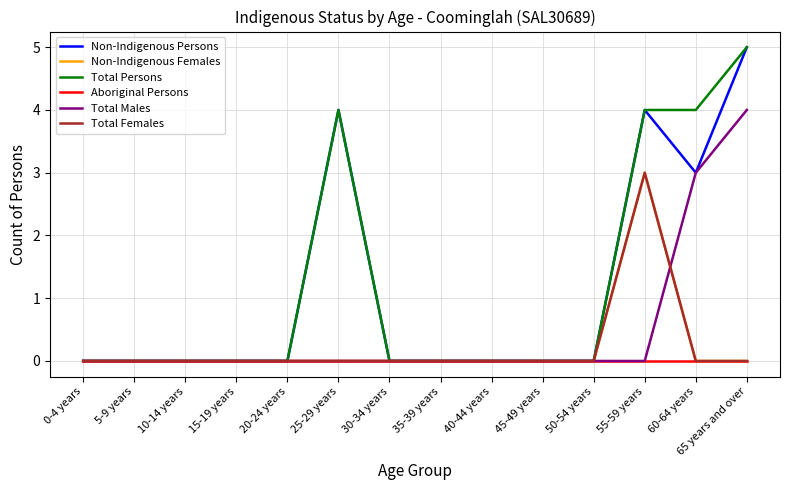

Reading left to right, extract all data points from this chart.

Non-Indigenous Persons: 0-4 years=0	5-9 years=0	10-14 years=0	15-19 years=0	20-24 years=0	25-29 years=4	30-34 years=0	35-39 years=0	40-44 years=0	45-49 years=0	50-54 years=0	55-59 years=4	60-64 years=3	65 years and over=5
Non-Indigenous Females: 0-4 years=0	5-9 years=0	10-14 years=0	15-19 years=0	20-24 years=0	25-29 years=0	30-34 years=0	35-39 years=0	40-44 years=0	45-49 years=0	50-54 years=0	55-59 years=3	60-64 years=0	65 years and over=0
Total Persons: 0-4 years=0	5-9 years=0	10-14 years=0	15-19 years=0	20-24 years=0	25-29 years=4	30-34 years=0	35-39 years=0	40-44 years=0	45-49 years=0	50-54 years=0	55-59 years=4	60-64 years=4	65 years and over=5
Aboriginal Persons: 0-4 years=0	5-9 years=0	10-14 years=0	15-19 years=0	20-24 years=0	25-29 years=0	30-34 years=0	35-39 years=0	40-44 years=0	45-49 years=0	50-54 years=0	55-59 years=0	60-64 years=0	65 years and over=0
Total Males: 0-4 years=0	5-9 years=0	10-14 years=0	15-19 years=0	20-24 years=0	25-29 years=0	30-34 years=0	35-39 years=0	40-44 years=0	45-49 years=0	50-54 years=0	55-59 years=0	60-64 years=3	65 years and over=4
Total Females: 0-4 years=0	5-9 years=0	10-14 years=0	15-19 years=0	20-24 years=0	25-29 years=0	30-34 years=0	35-39 years=0	40-44 years=0	45-49 years=0	50-54 years=0	55-59 years=3	60-64 years=0	65 years and over=0